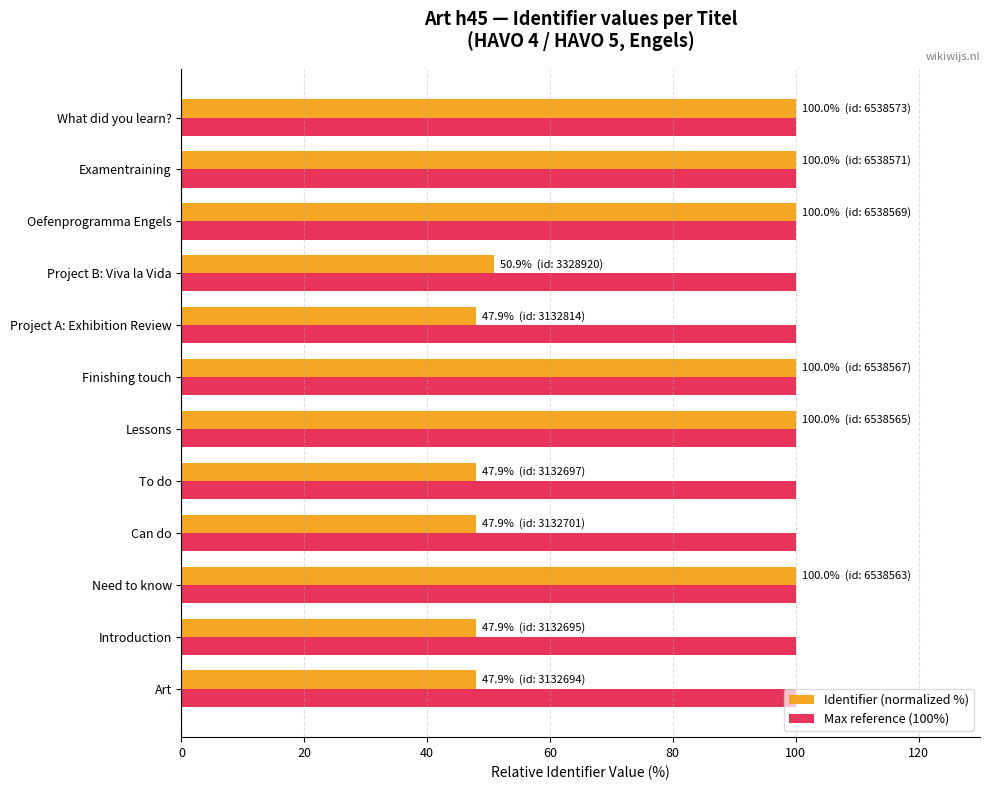

Rank the series by their average value, from lowest to highest.

Identifier (normalized %), Max reference (100%)